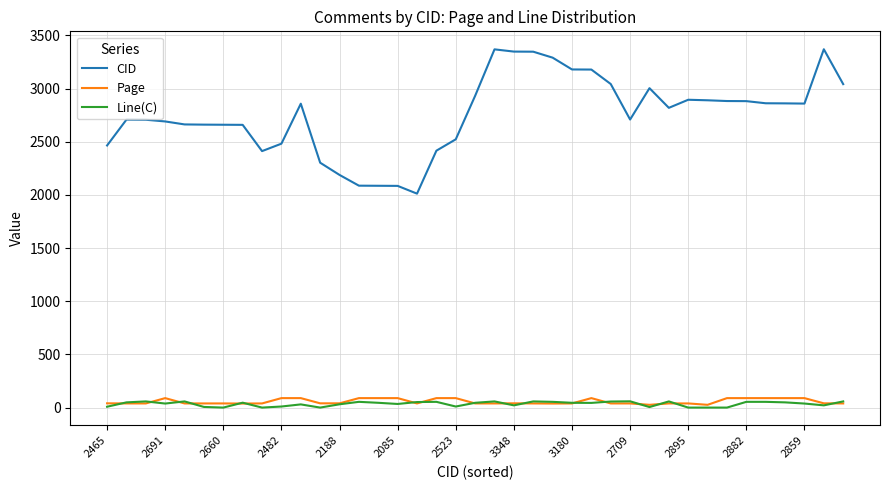

How many lines are shown in the chart?

3